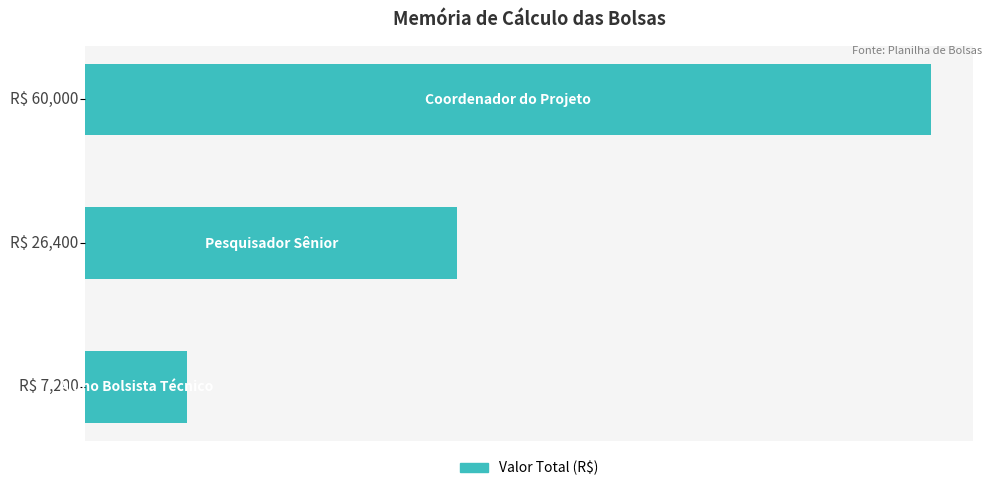

Does the chart contain any negative values?

No